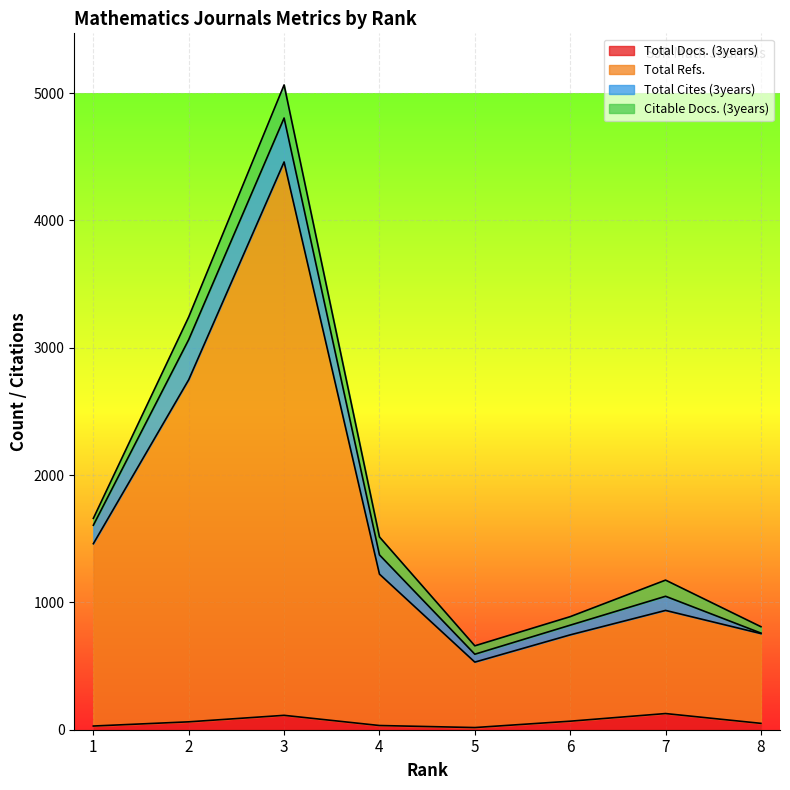

Which series changed the most between 5 and 6?

Total Refs.